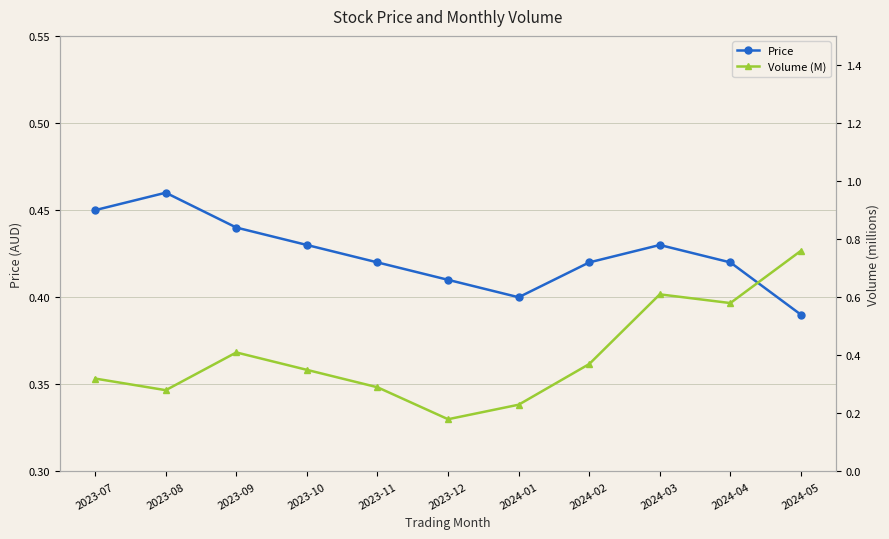

Where is Volume (M) nearest to the value 0?

2023-12